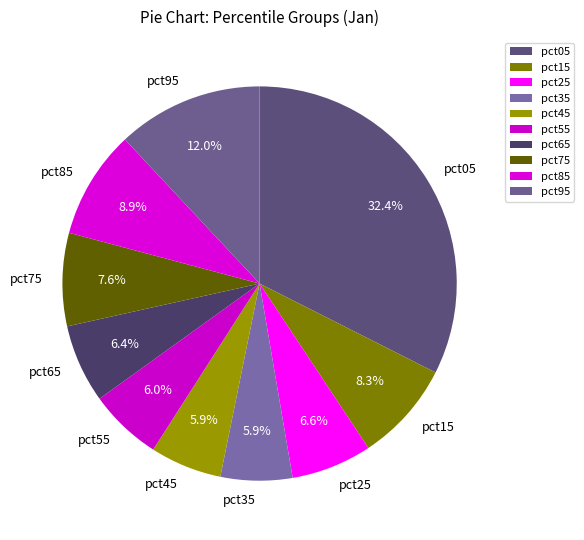

Which has a higher value, pct15 or pct35?

pct15